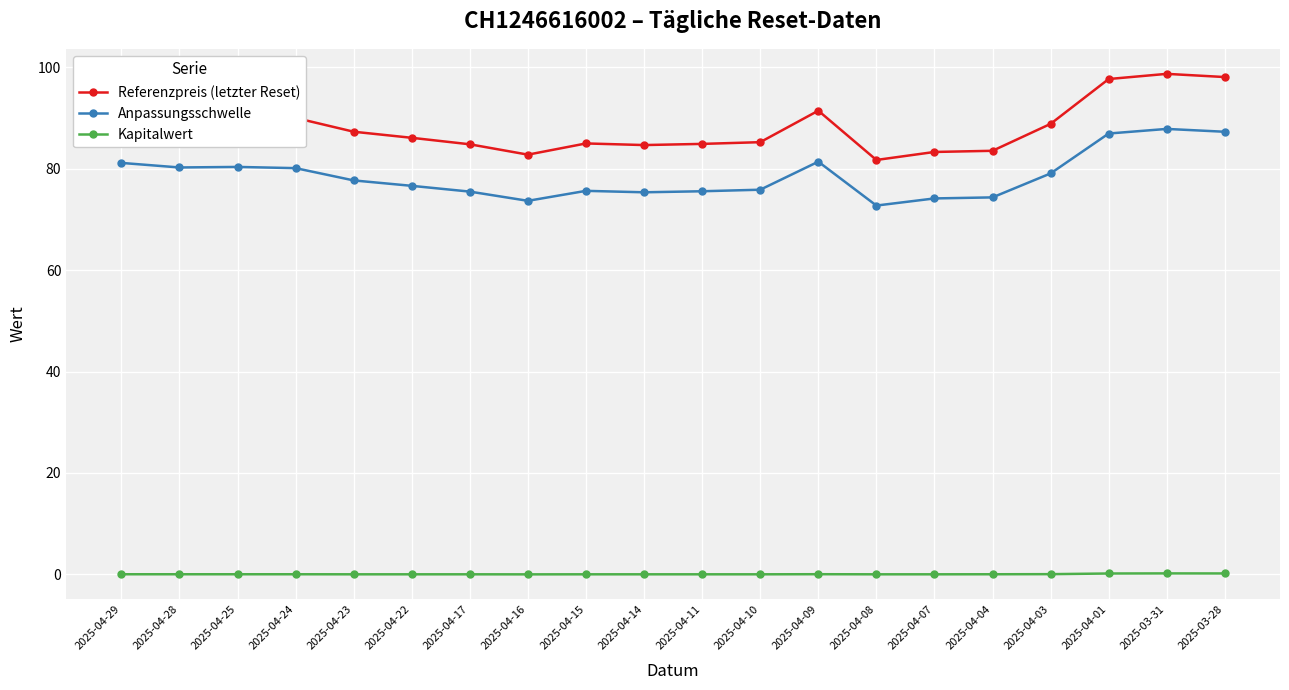

What is the difference between the maximum and minimum values in the Anpassungsschwelle series?

15.1